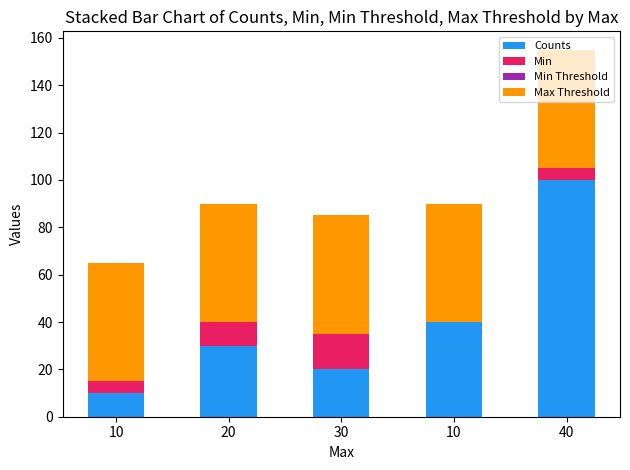

True or false: Min has a value of 6 at 30.

False